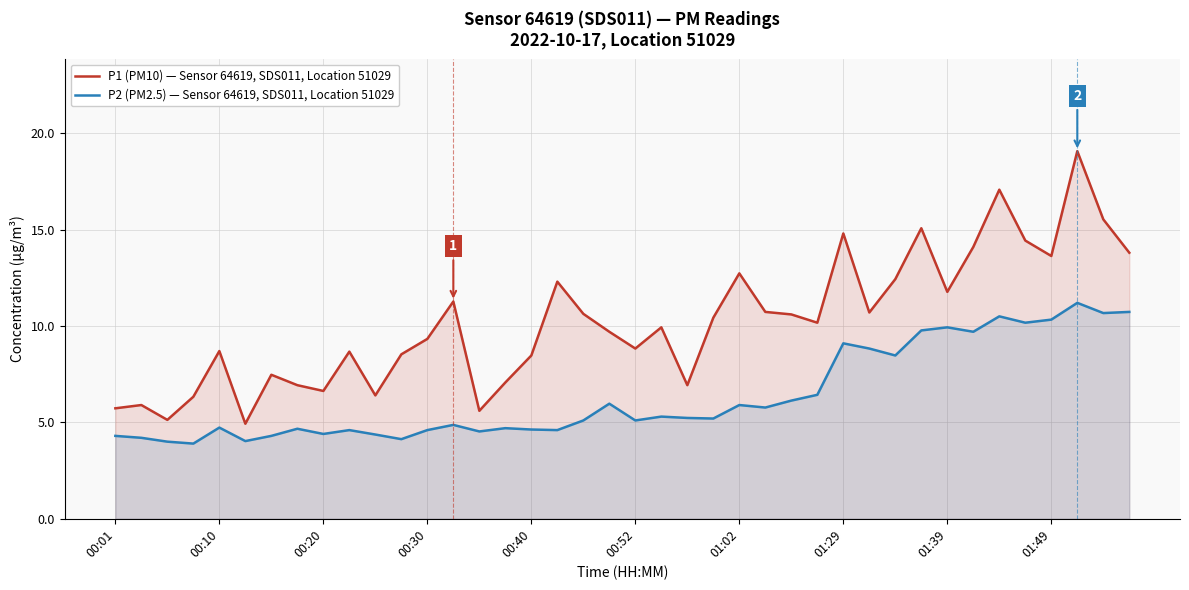

What is the total value across all series at 22?

12.2